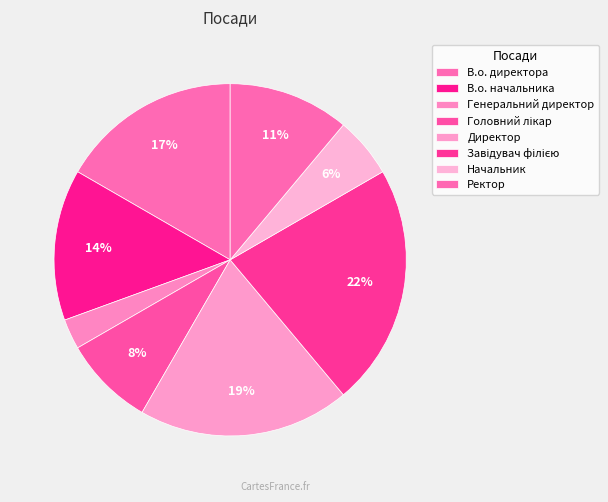

How many segments does this pie chart have?

8